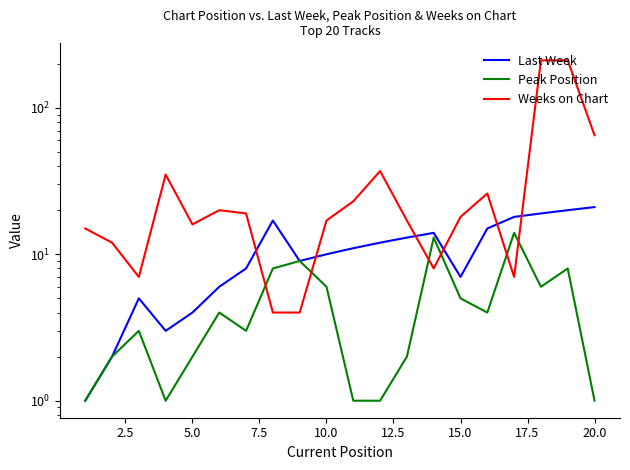

Is this an area chart (filled region under the line)?

No